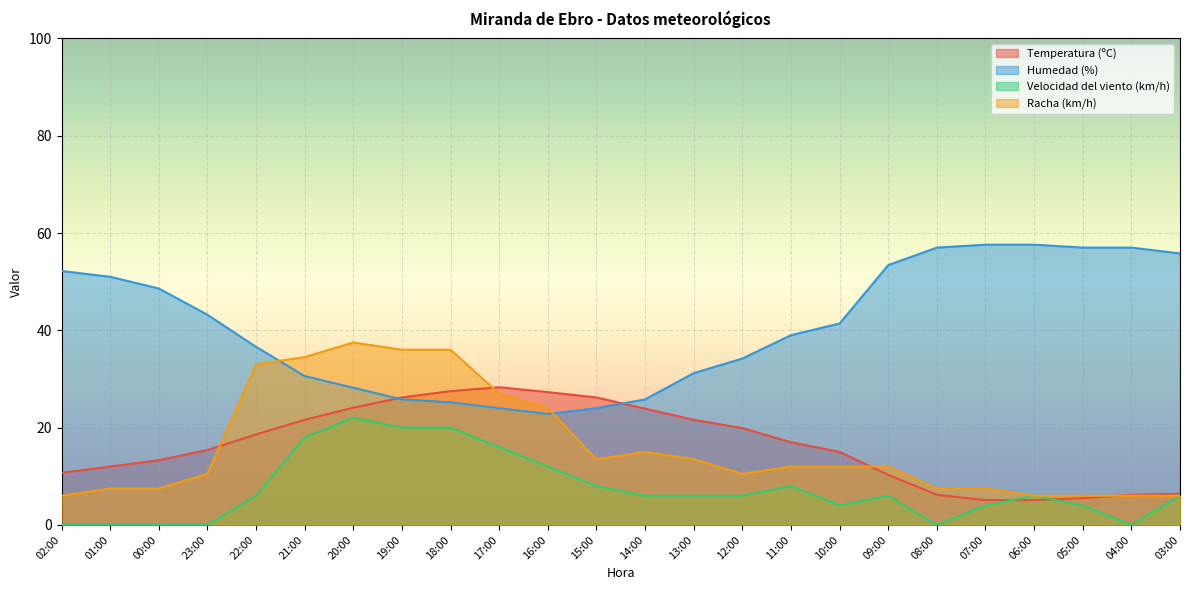

How many lines are shown in the chart?

4